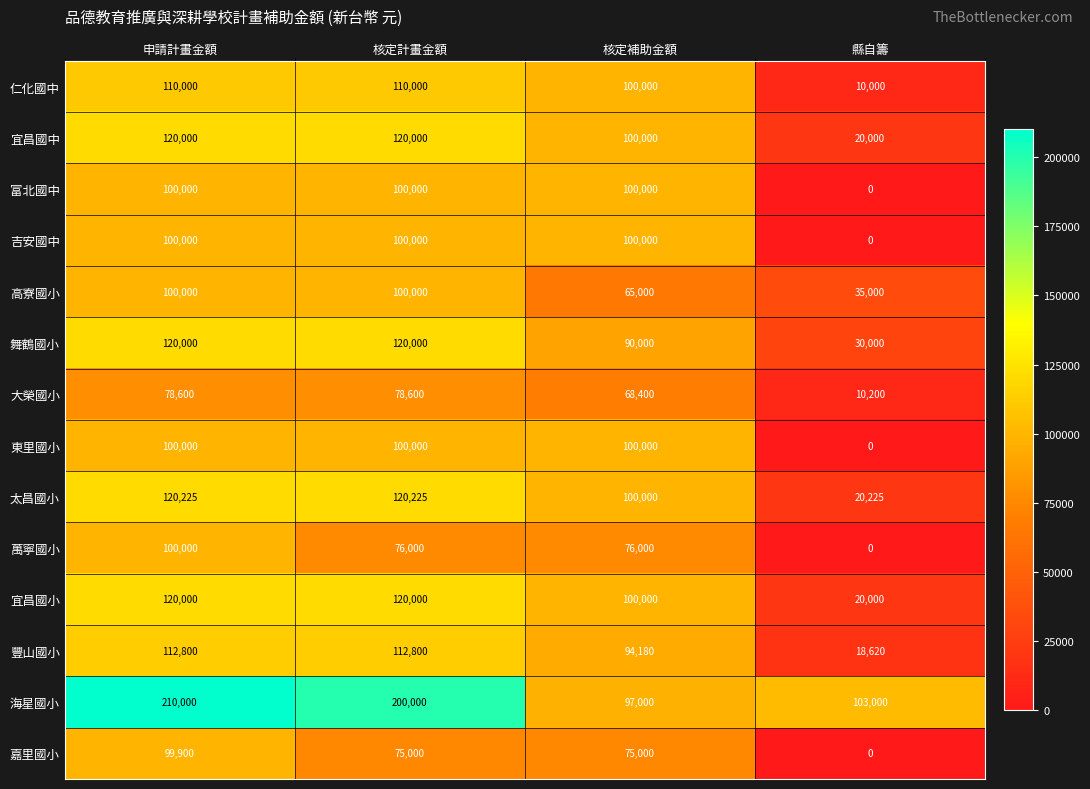

At how many categories does at least one series exceed 174729?

2